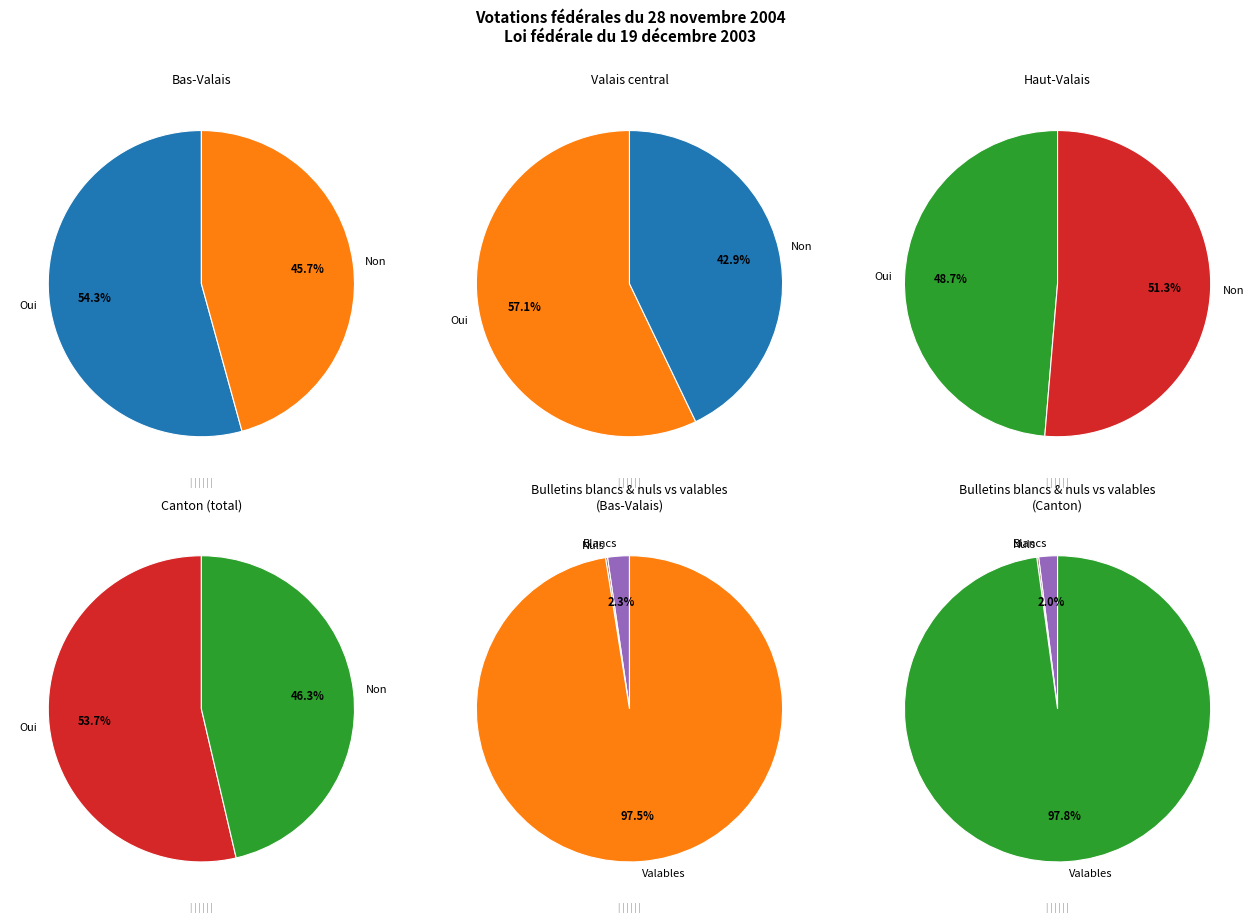

To the nearest percent, what percentage of the pie is Canton?

50%